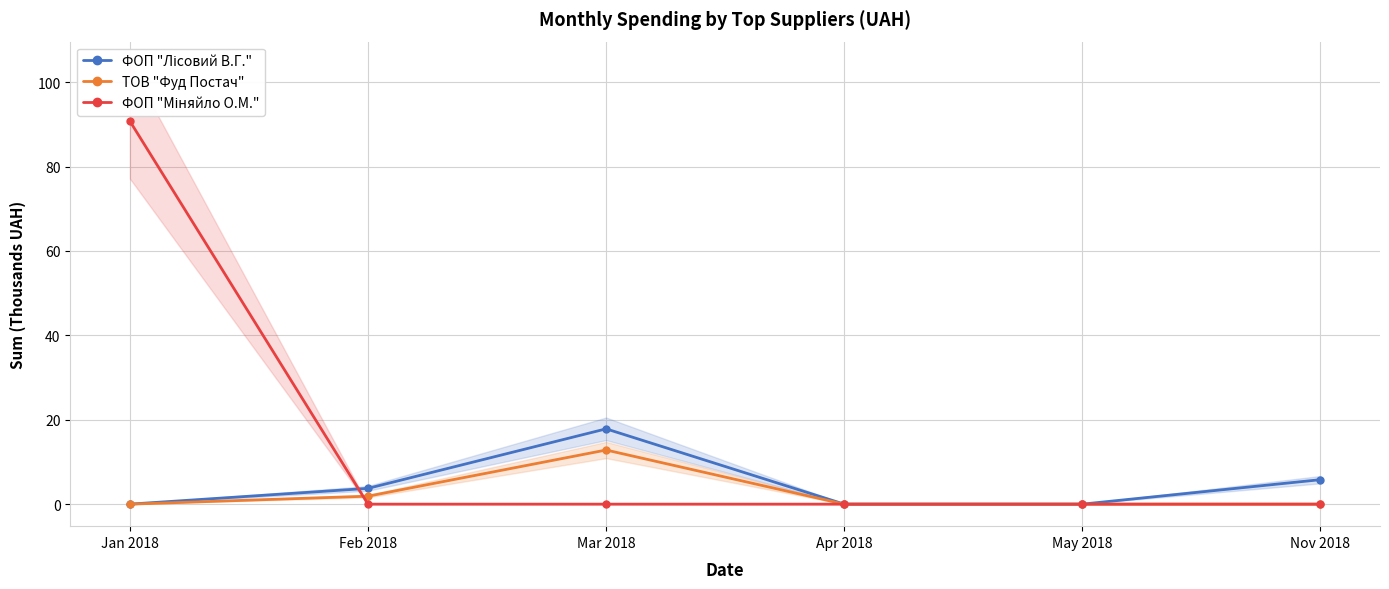

What is the difference between the maximum and minimum values in the ФОП "Лісовий В.Г." series?

17.8